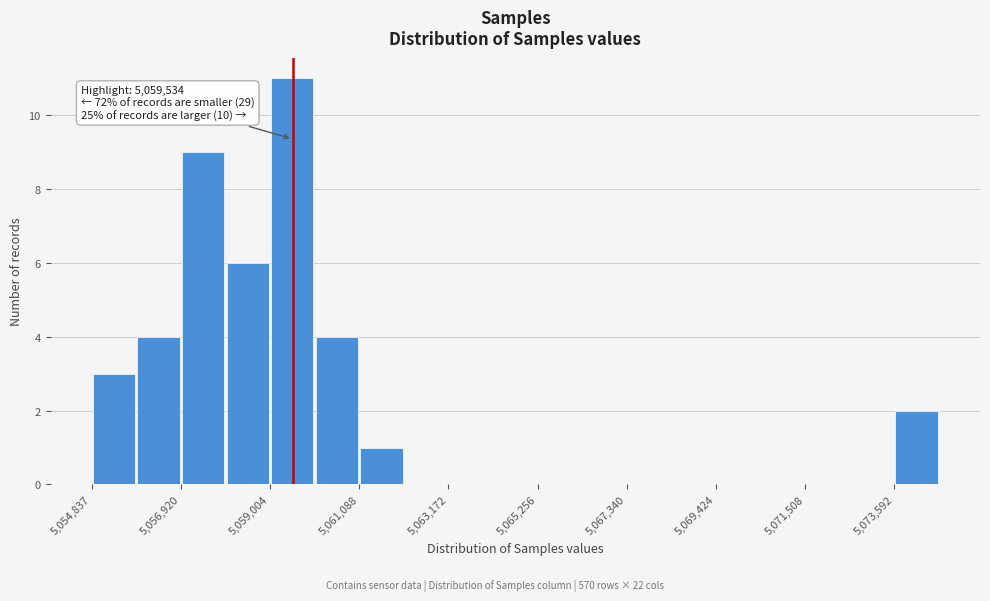

Around what value on the x-axis is the tallest bar? Give the approximate position of its centre, as read against the axis.

5059500